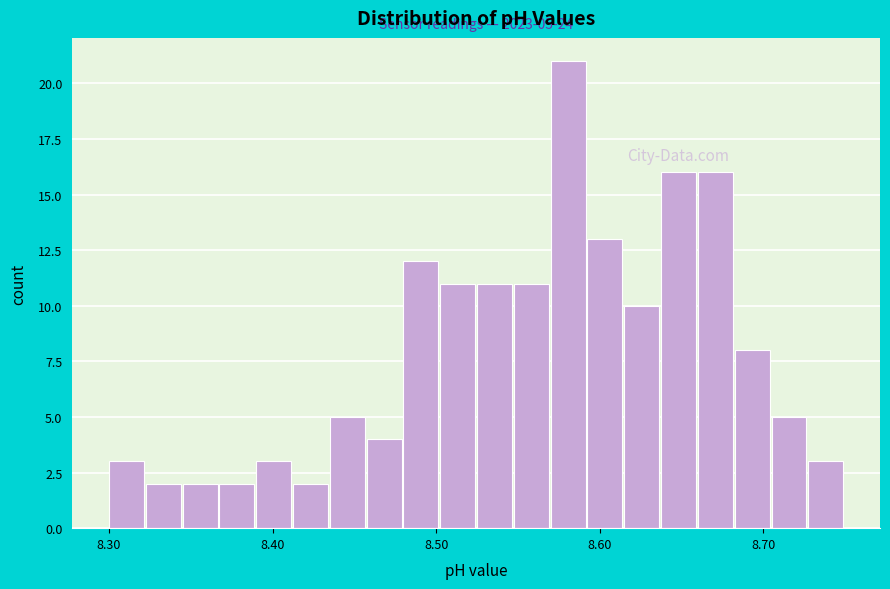

Read against the x-axis, roughly where is the centre of the tallest bar?

8.58